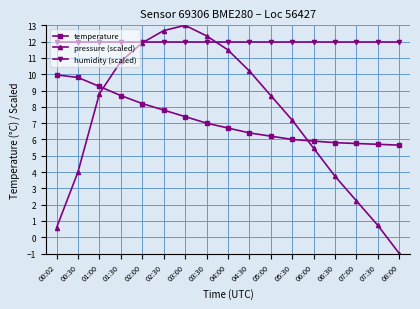

At which category does the chart reach its minimum across all series?

08:00